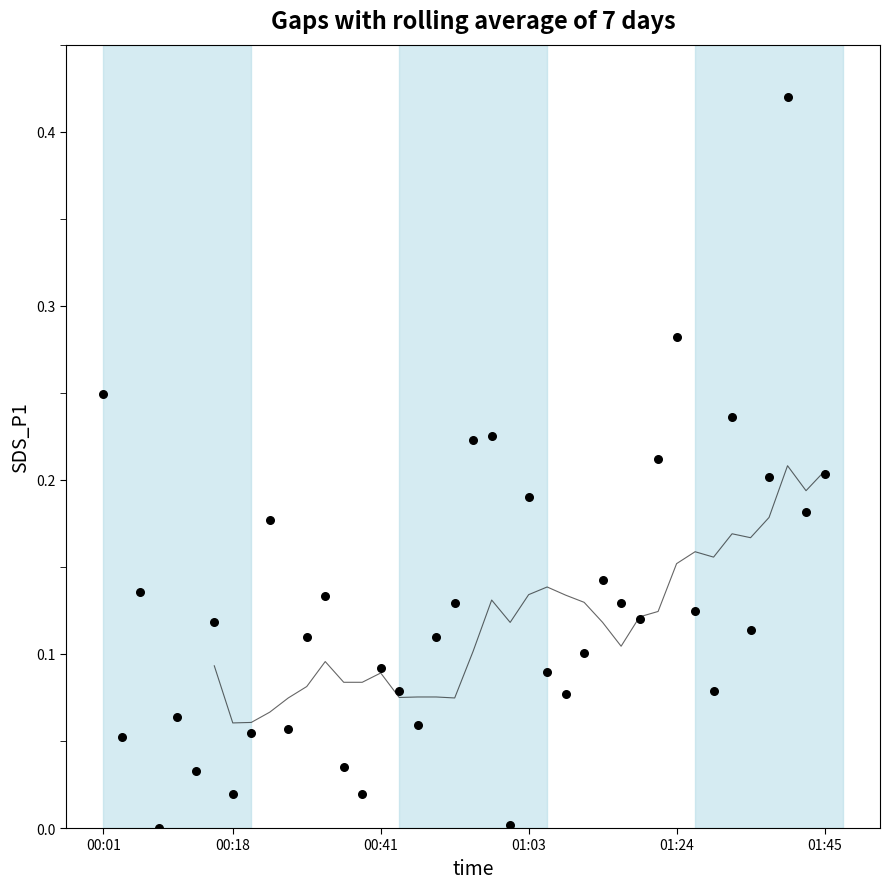

At which category is the sum across all series the highest?

37